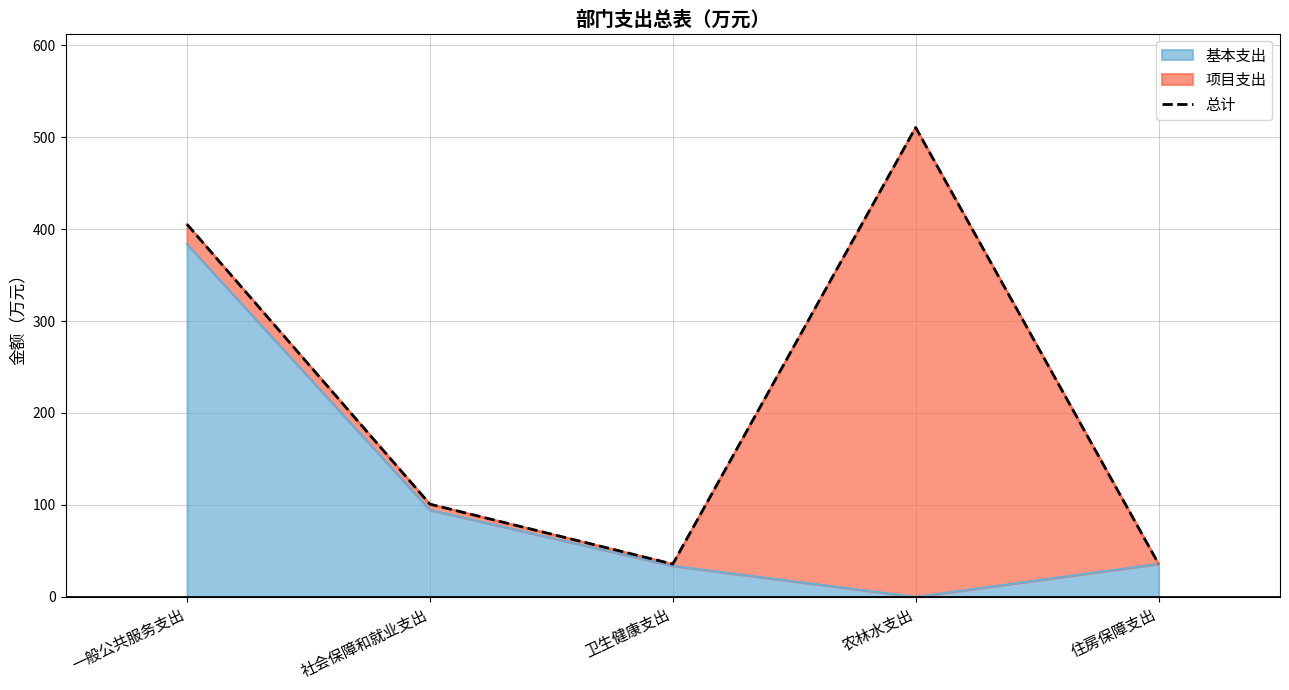

How many data points does each series have?

5